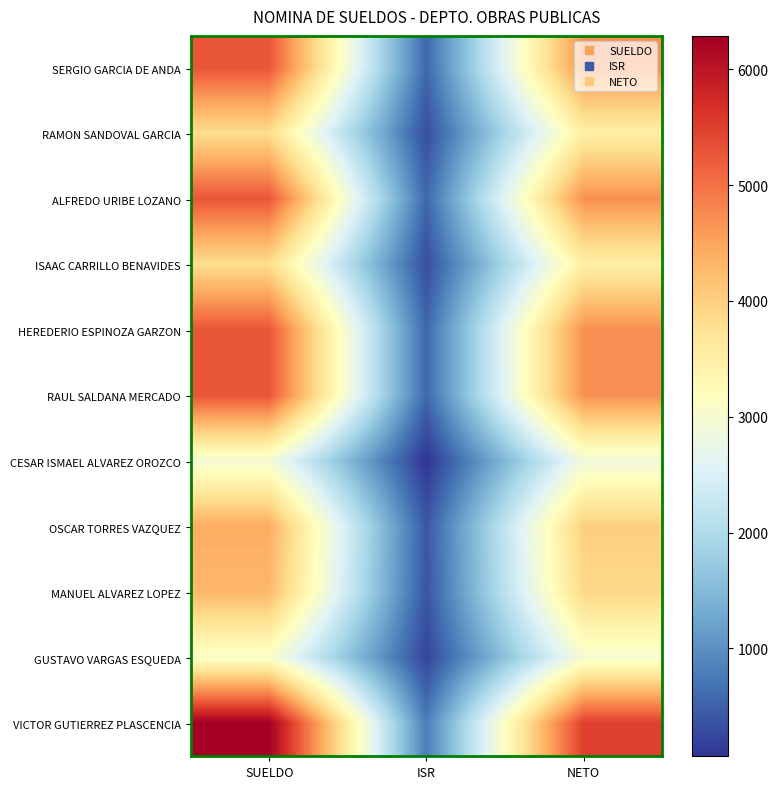

What is the spread (max minus min) of values at ISR?

721